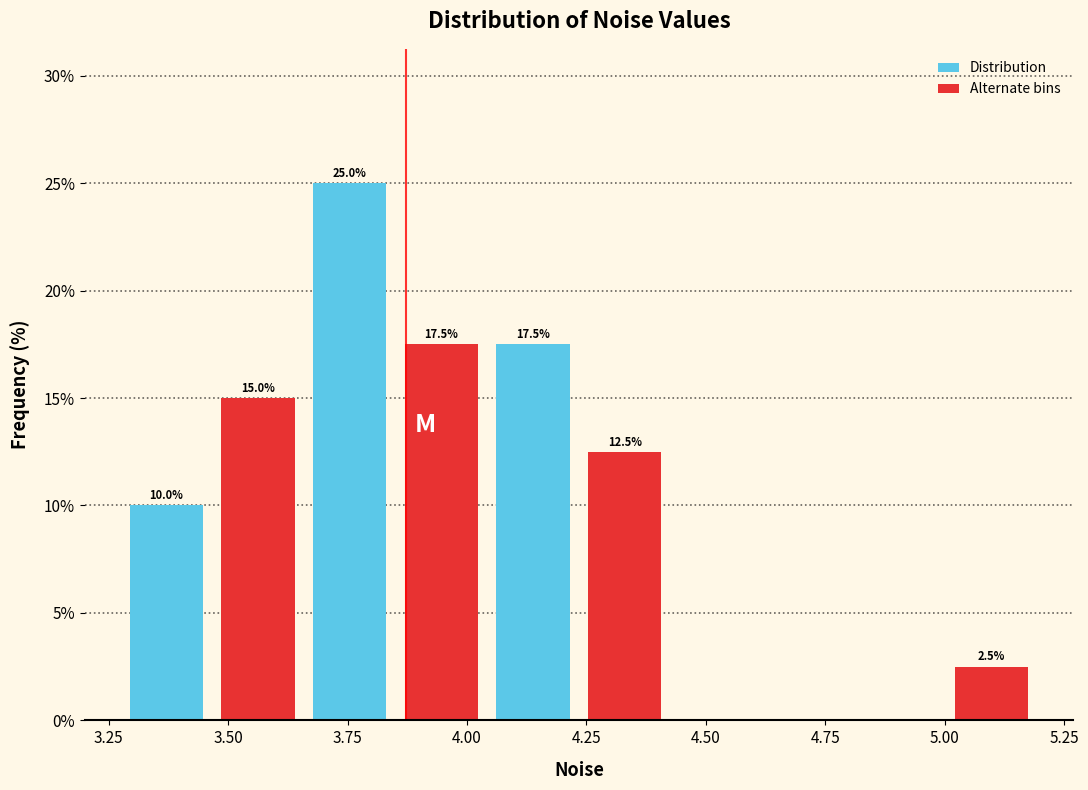

Read against the x-axis, roughly where is the centre of the tallest bar?

3.75